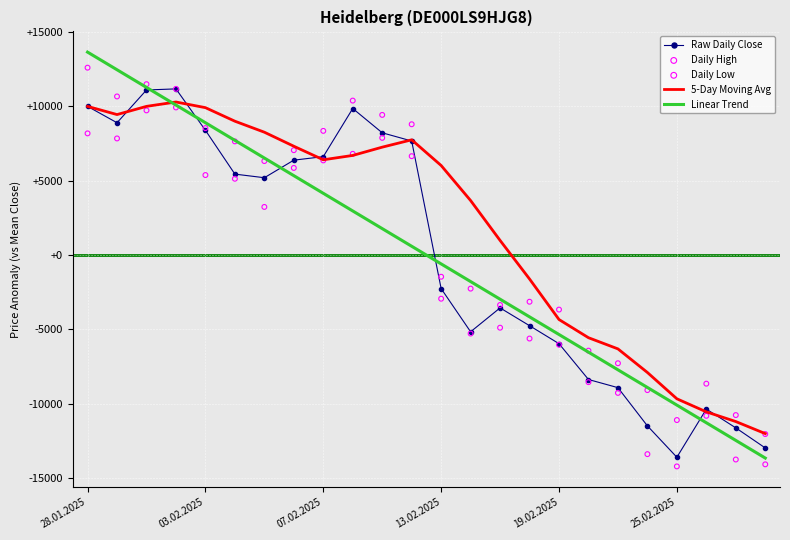

Which series contains the lowest Y value?

Daily Low